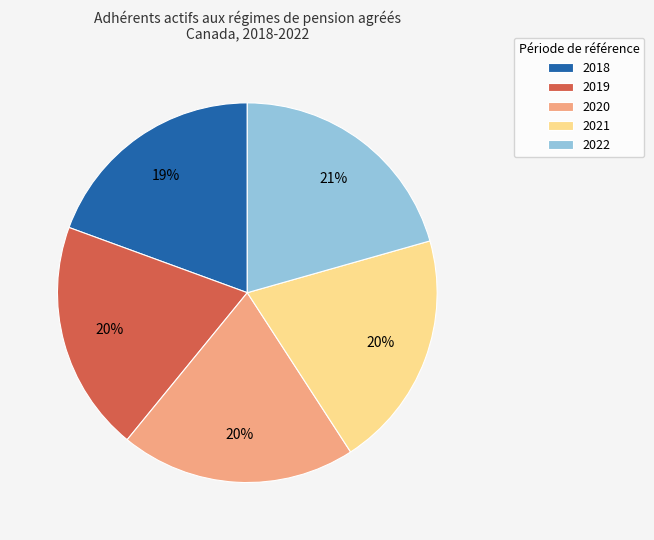

To the nearest percent, what percentage of the pie is 2021?

20%